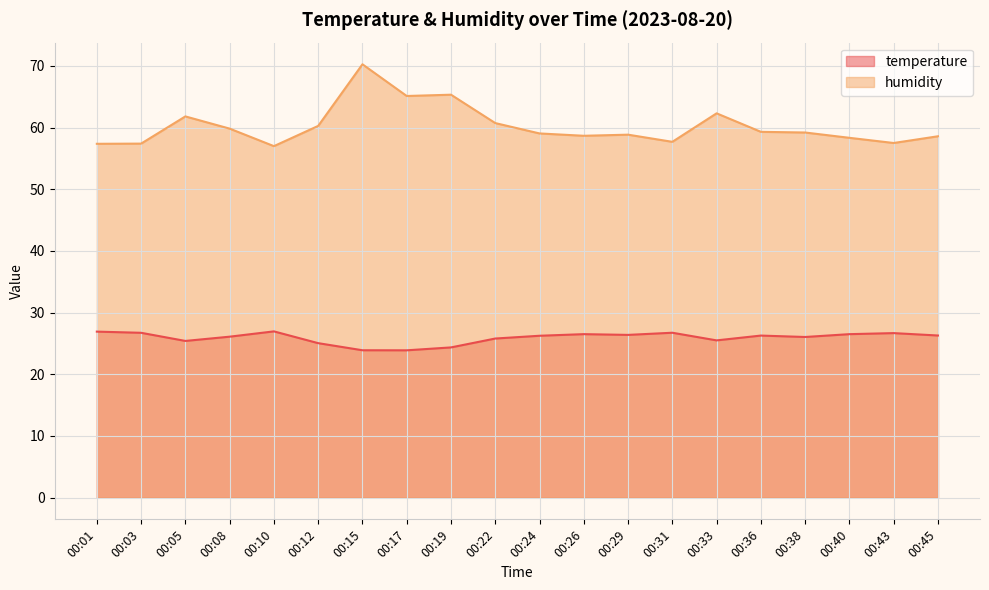

How many series are shown in this chart?

2